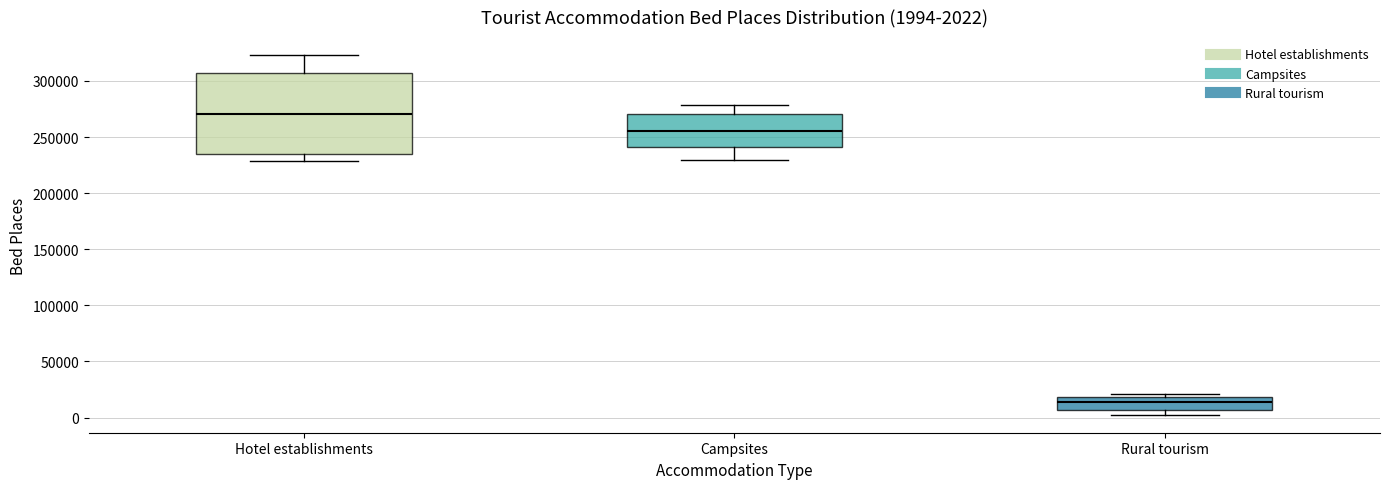

Which box's median line is the highest?

Hotel establishments